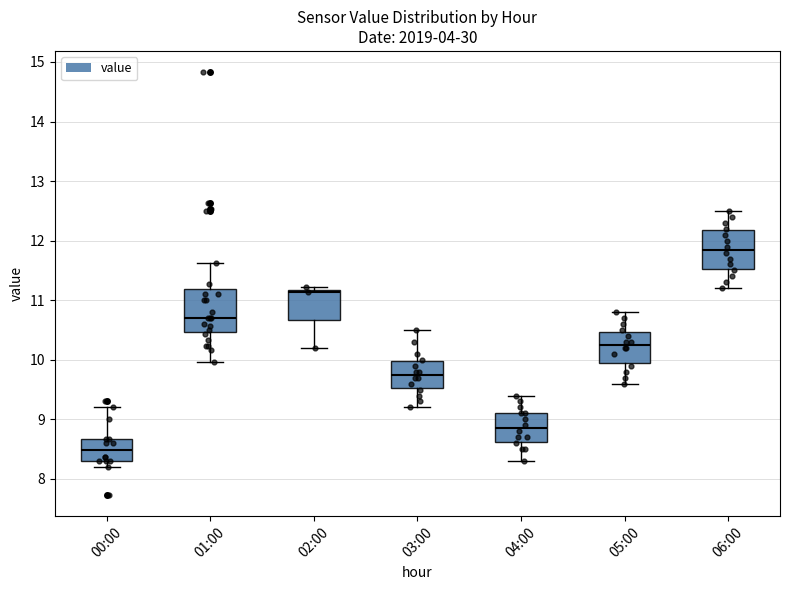

Where does the median line of the box for 00:00 sit on the y-axis? The values are not printed on the chart, so give them approximately, as read against the axis.

8.5